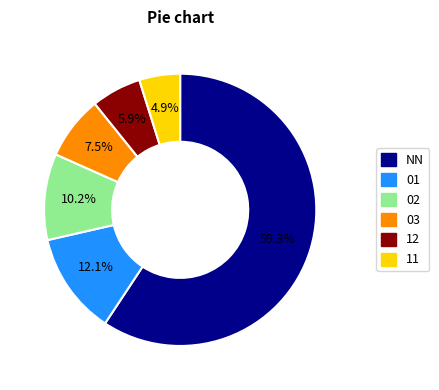

Is NN the majority of the pie?

Yes